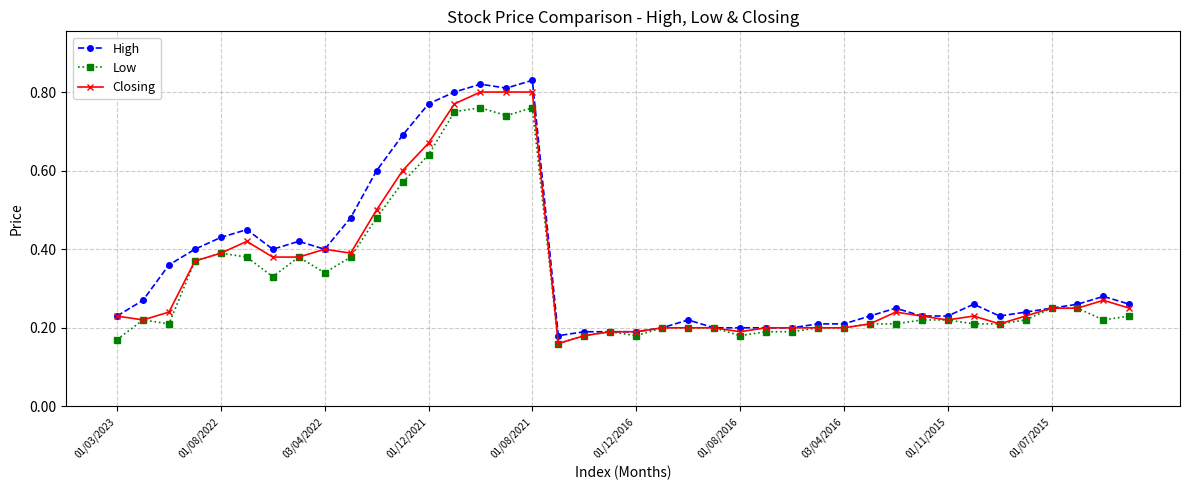

How many High values are between 0 and 1?

40